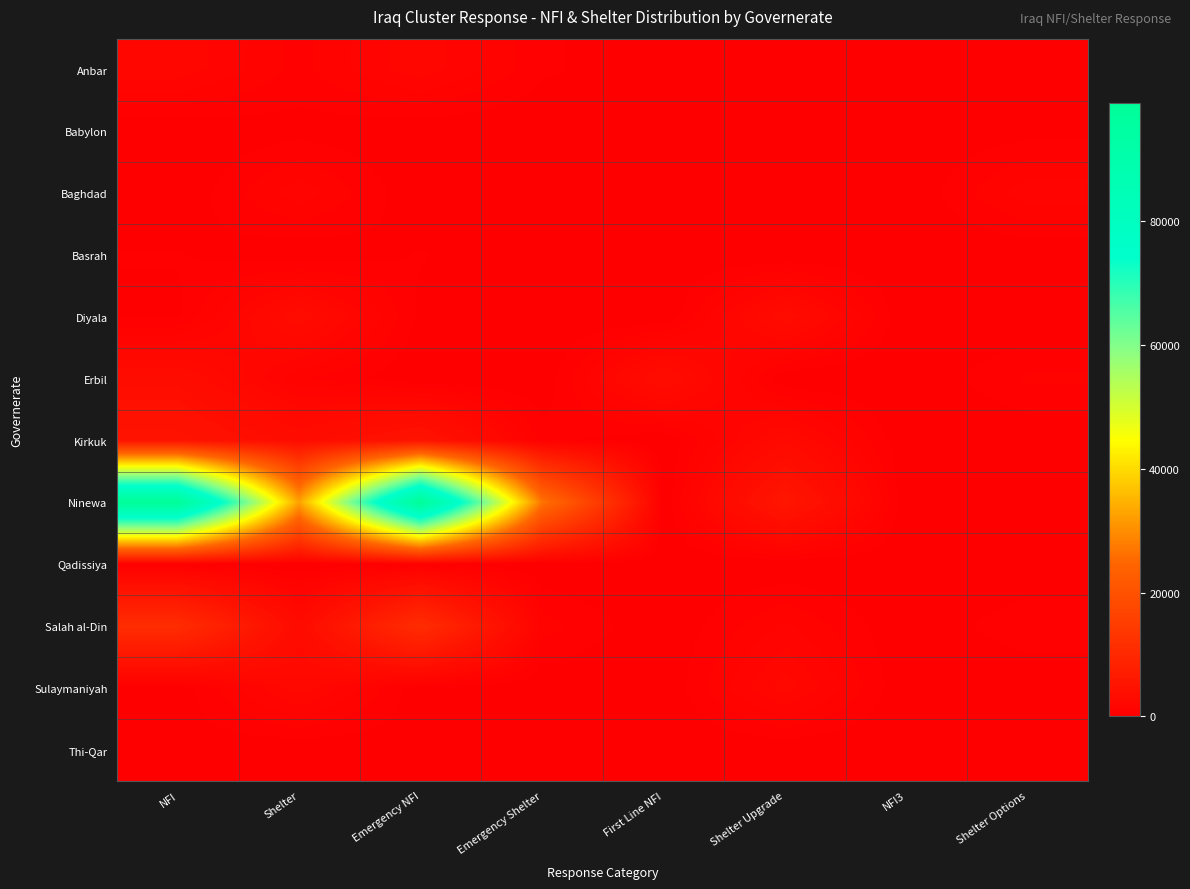

List the series in order of their peak value, highest first.

Ninewa, Salah al-Din, Kirkuk, Erbil, Diyala, Sulaymaniyah, Anbar, Baghdad, Basrah, Qadissiya, Babylon, Thi-Qar